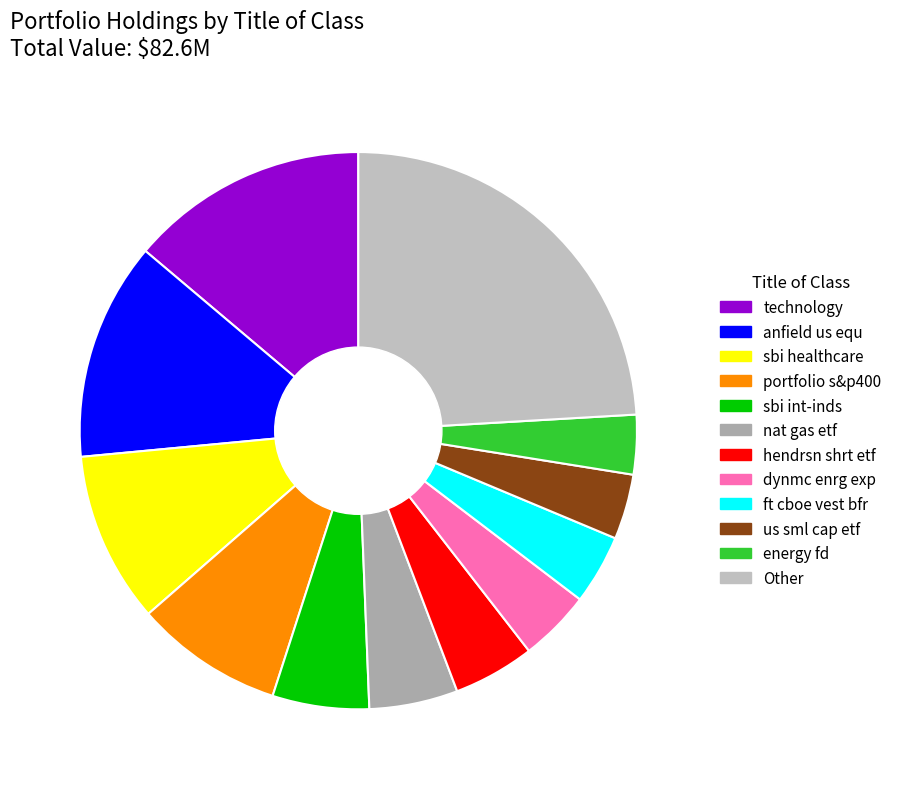

How many slices are in this pie chart?

12